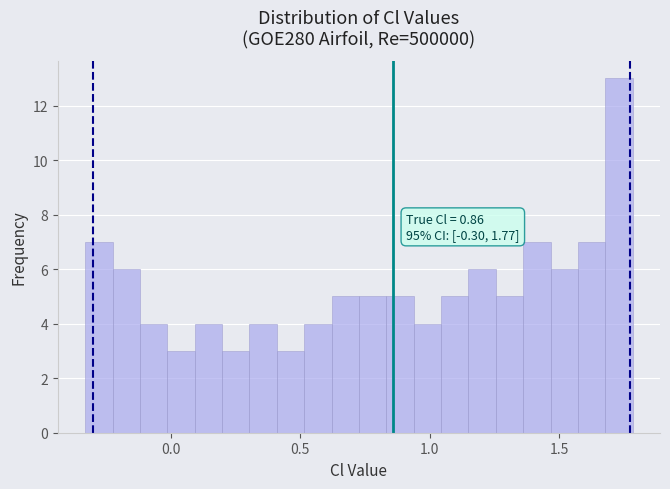

Read against the x-axis, roughly where is the centre of the tallest bar?

1.75